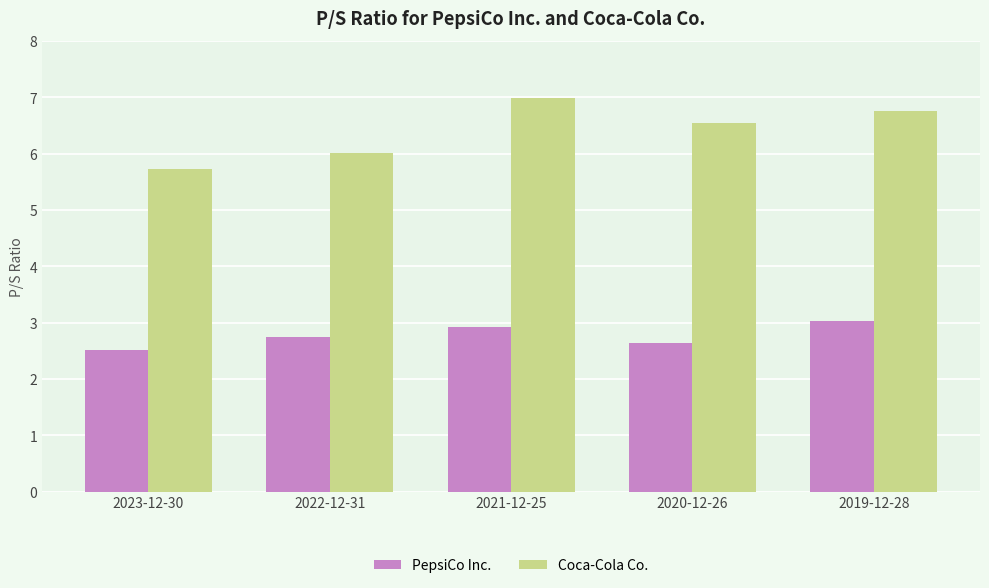

Rank the categories by Coca-Cola Co. value from highest to lowest.

2021-12-25, 2019-12-28, 2020-12-26, 2022-12-31, 2023-12-30